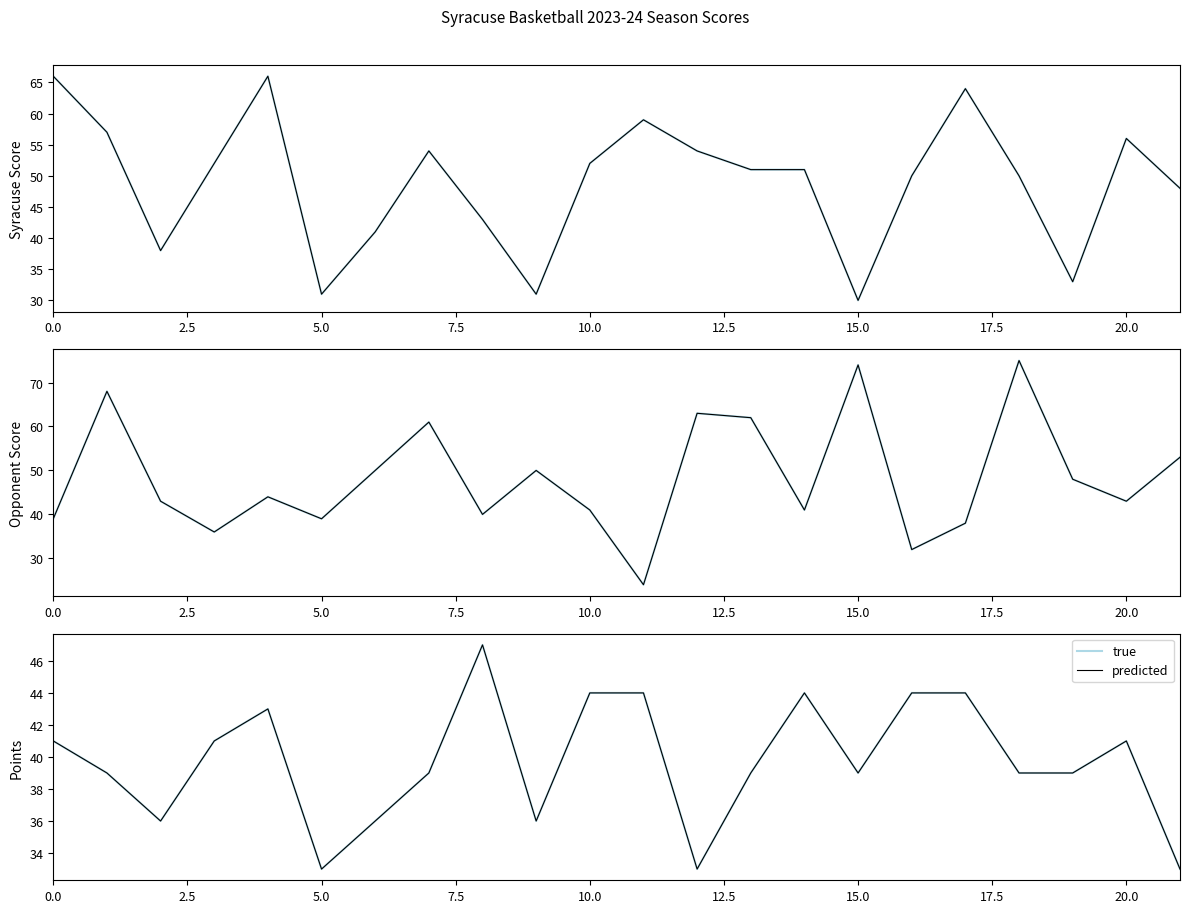

What is the spread (max minus min) of values at 20?

15